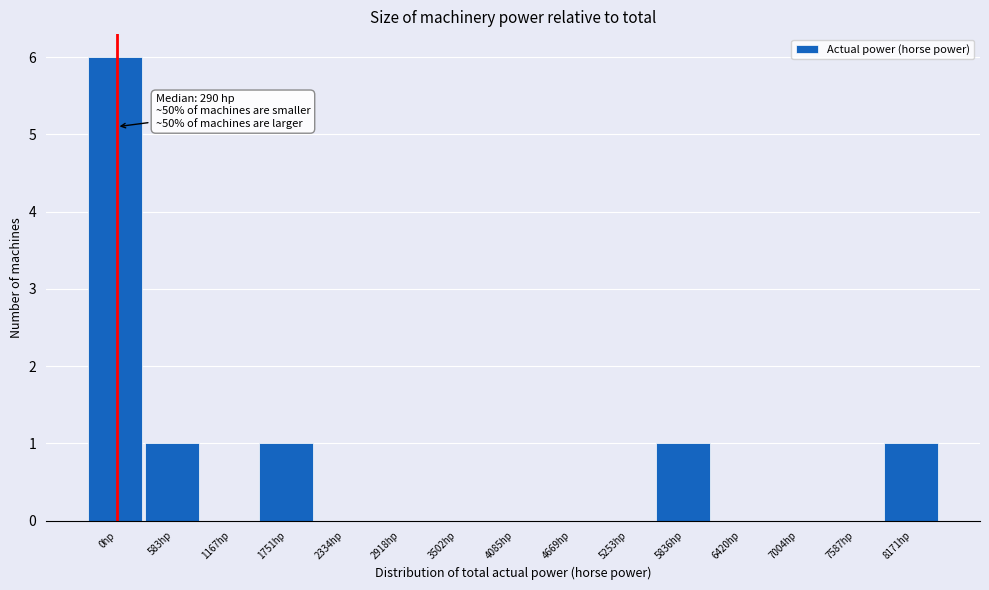

Reading left to right, extract all data points from this chart.

0hp=6	583hp=1	1167hp=0	1751hp=1	2334hp=0	2918hp=0	3502hp=0	4085hp=0	4669hp=0	5253hp=0	5836hp=1	6420hp=0	7004hp=0	7587hp=0	8171hp=1